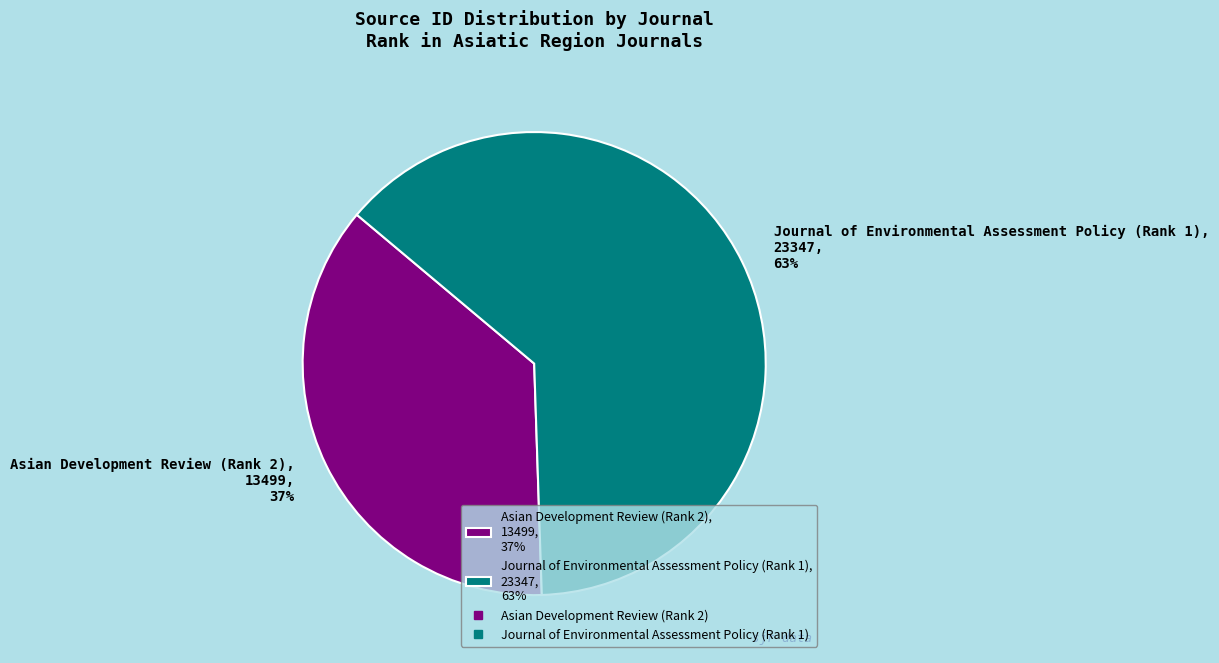

Count the number of slices in the pie.

2